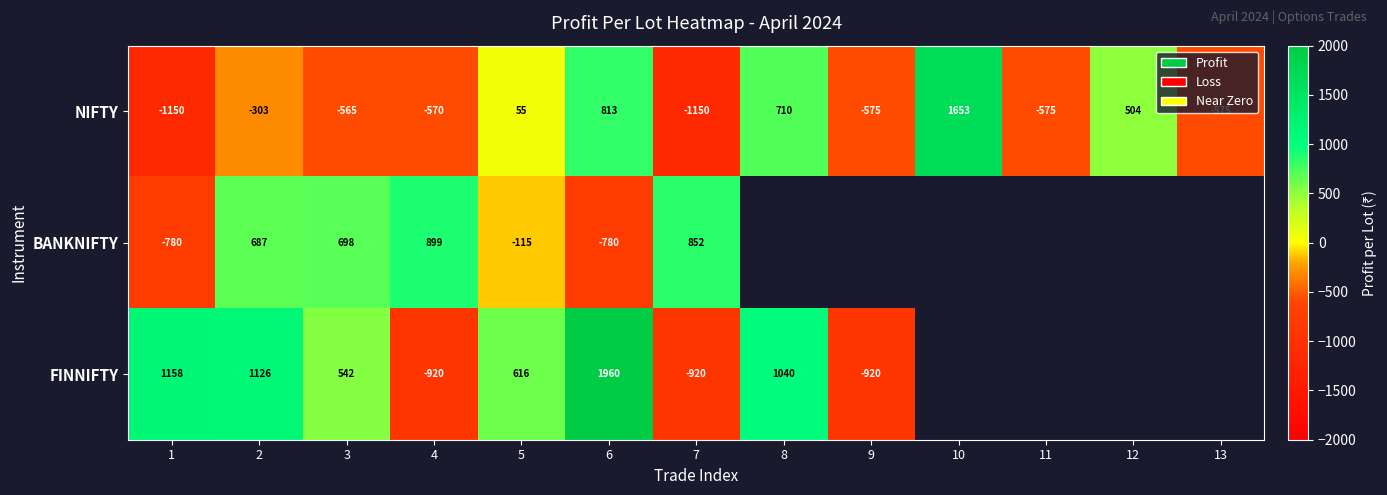

What is the average value of the NIFTY series?

-133